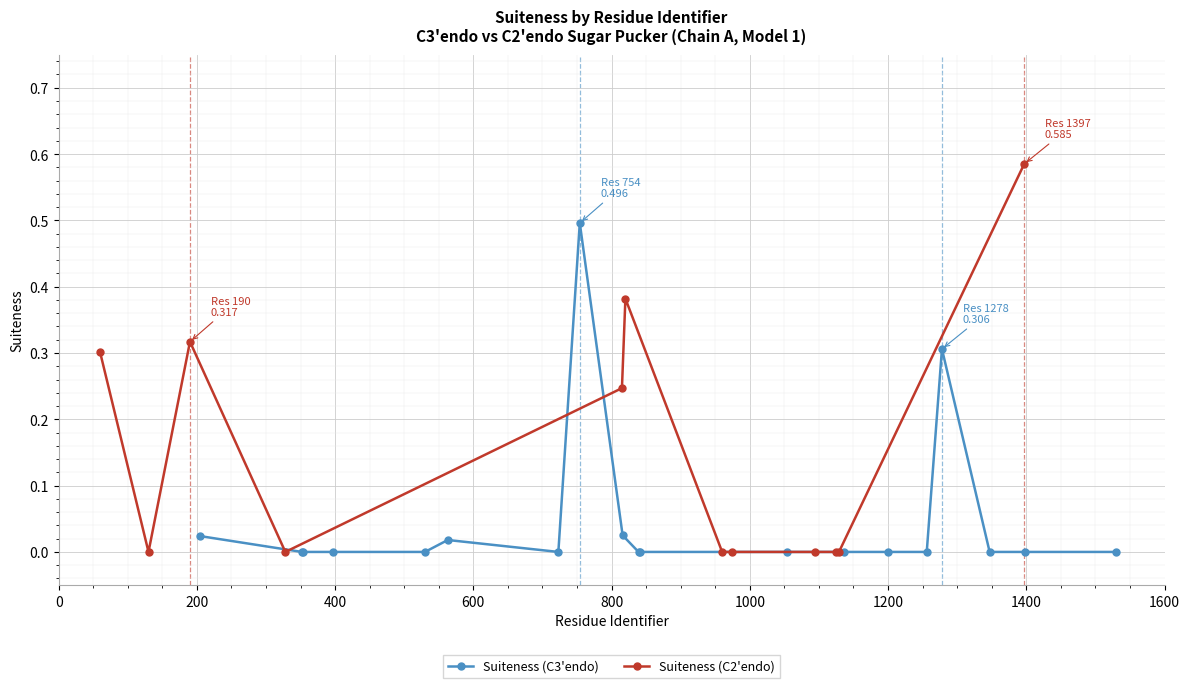

What is the value of the Suiteness (C3'endo) point at the 8th from the left?

0.5